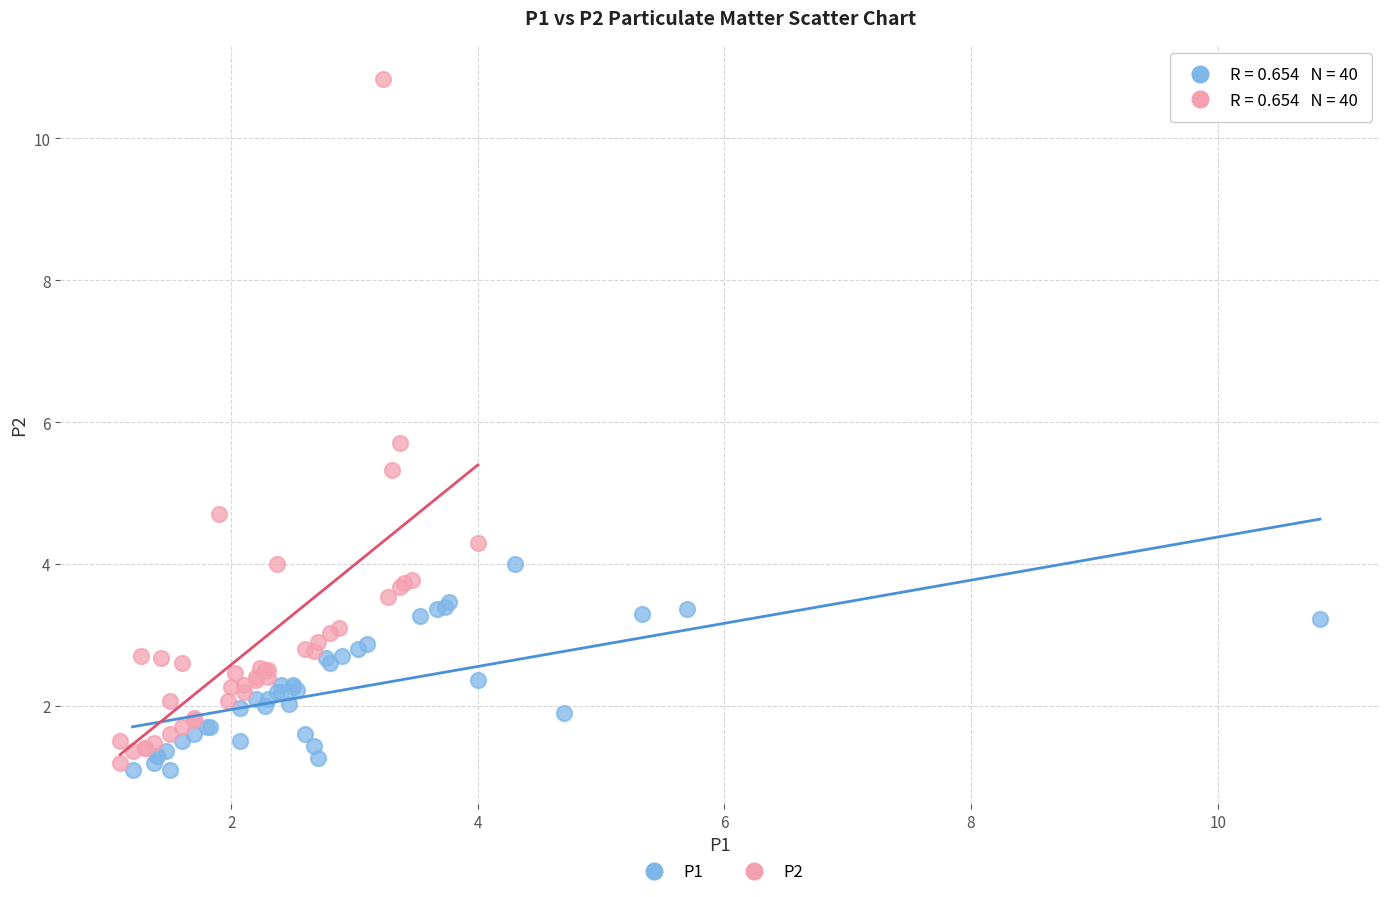

What are all the series names shown in the legend?

P1, P2